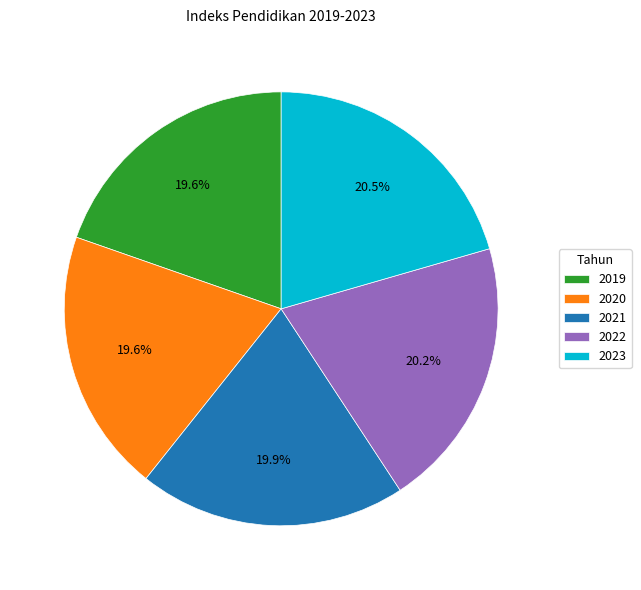

Is there any slice that represents more than half of the pie?

No